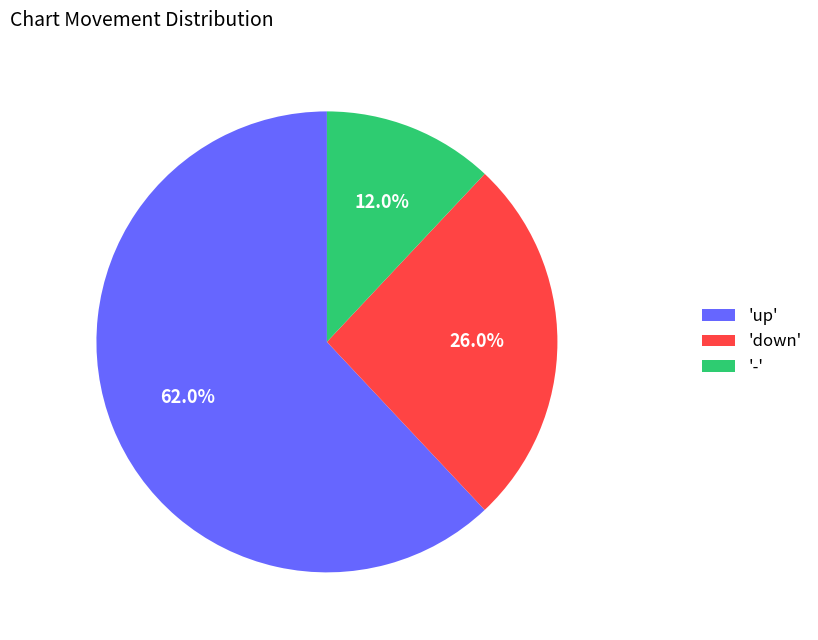

Is the sum of 'up' and '-' greater than half?

Yes